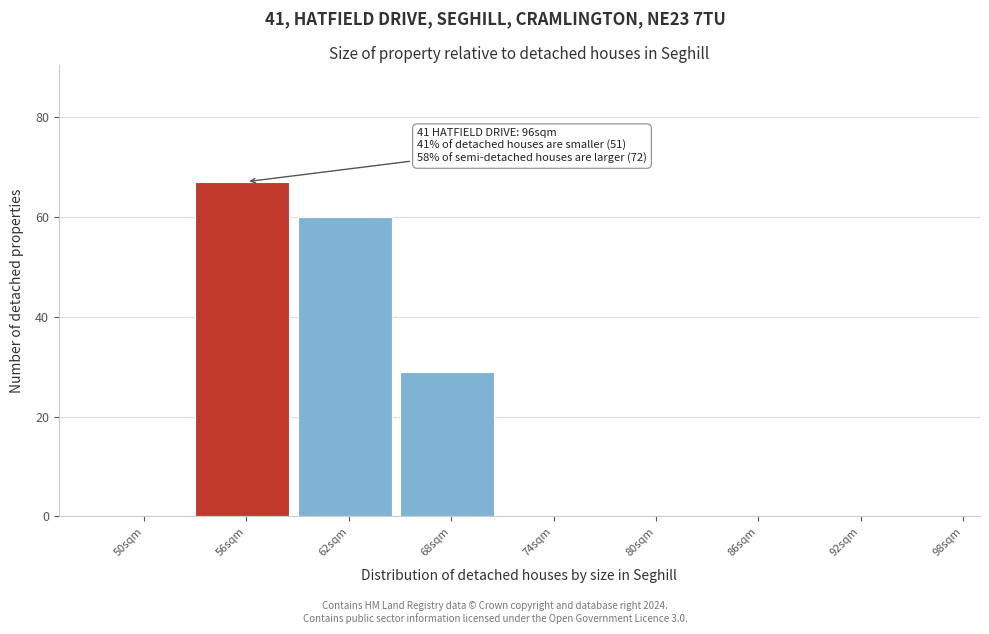

Reading right to left, what are all the values shown in this chart?

98sqm=0	92sqm=0	86sqm=0	80sqm=0	74sqm=0	68sqm=29	62sqm=60	56sqm=67	50sqm=0